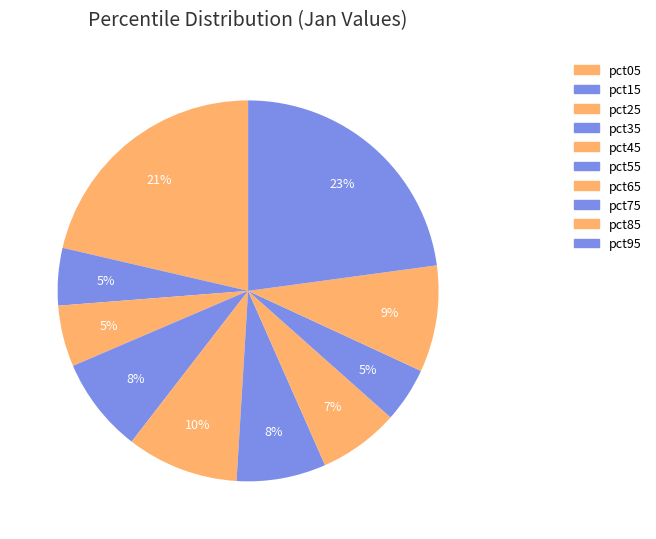

The pct25 slice represents 1% of the pie. True or false?

False